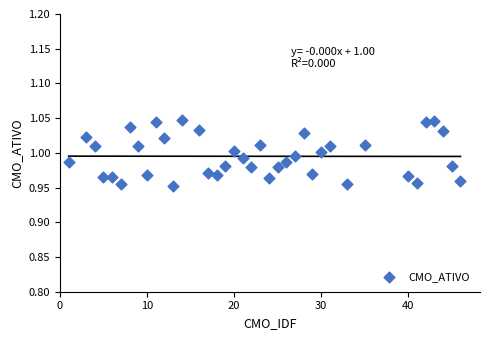

What is the range of X values (max minus min)?

45.0